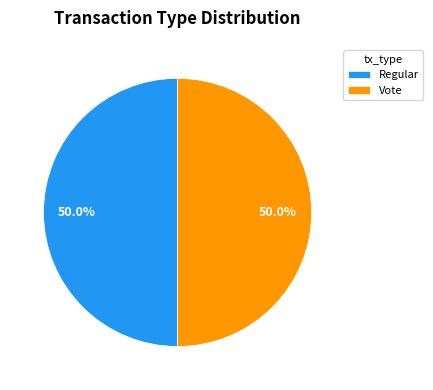

Is it true that Regular is 6% of the pie?

False